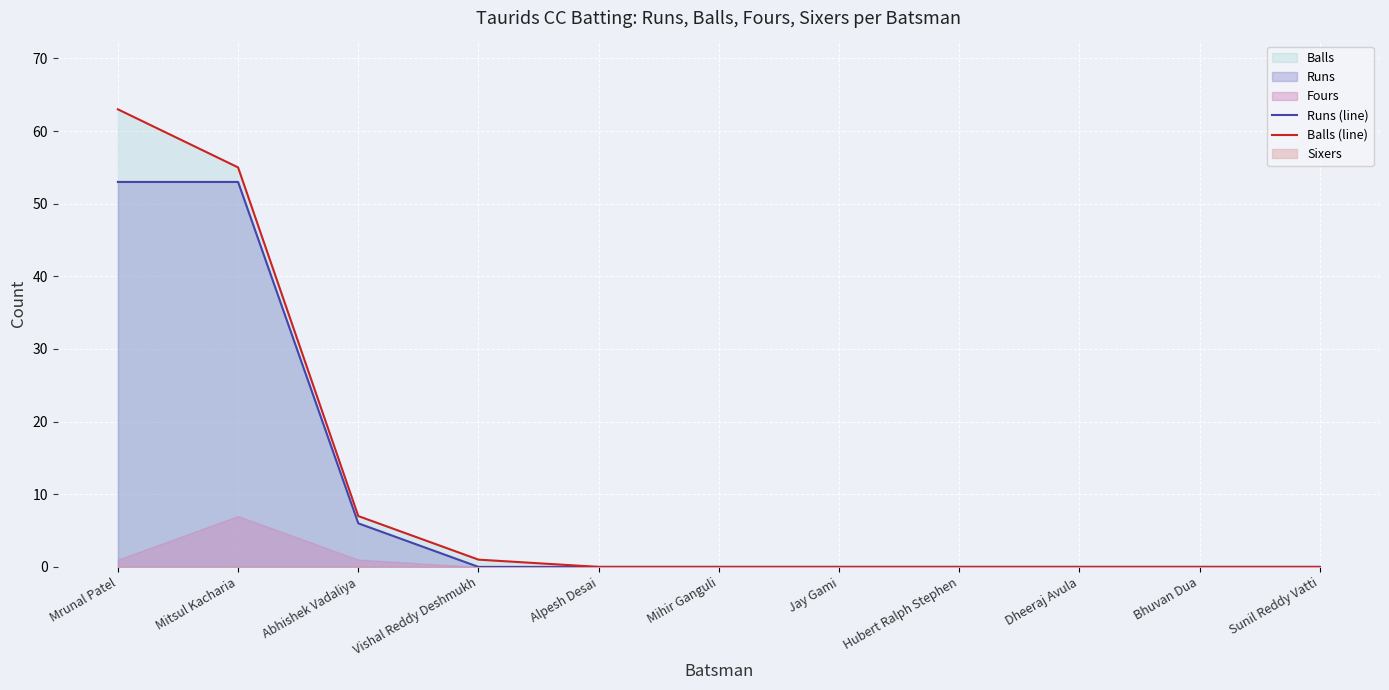

What is the difference between the Balls (line) values at Sunil Reddy Vatti and Mitsul Kacharia?

55